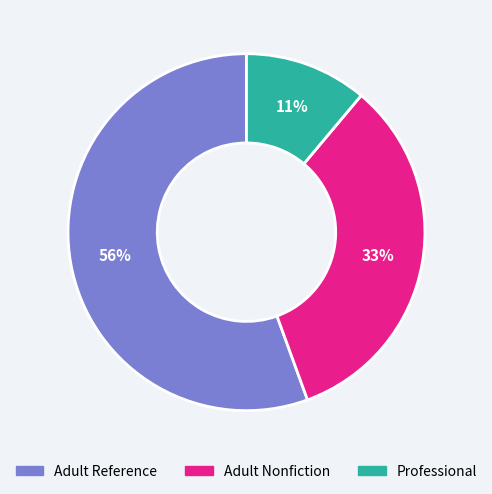

What is the smallest slice in the pie chart?

Professional